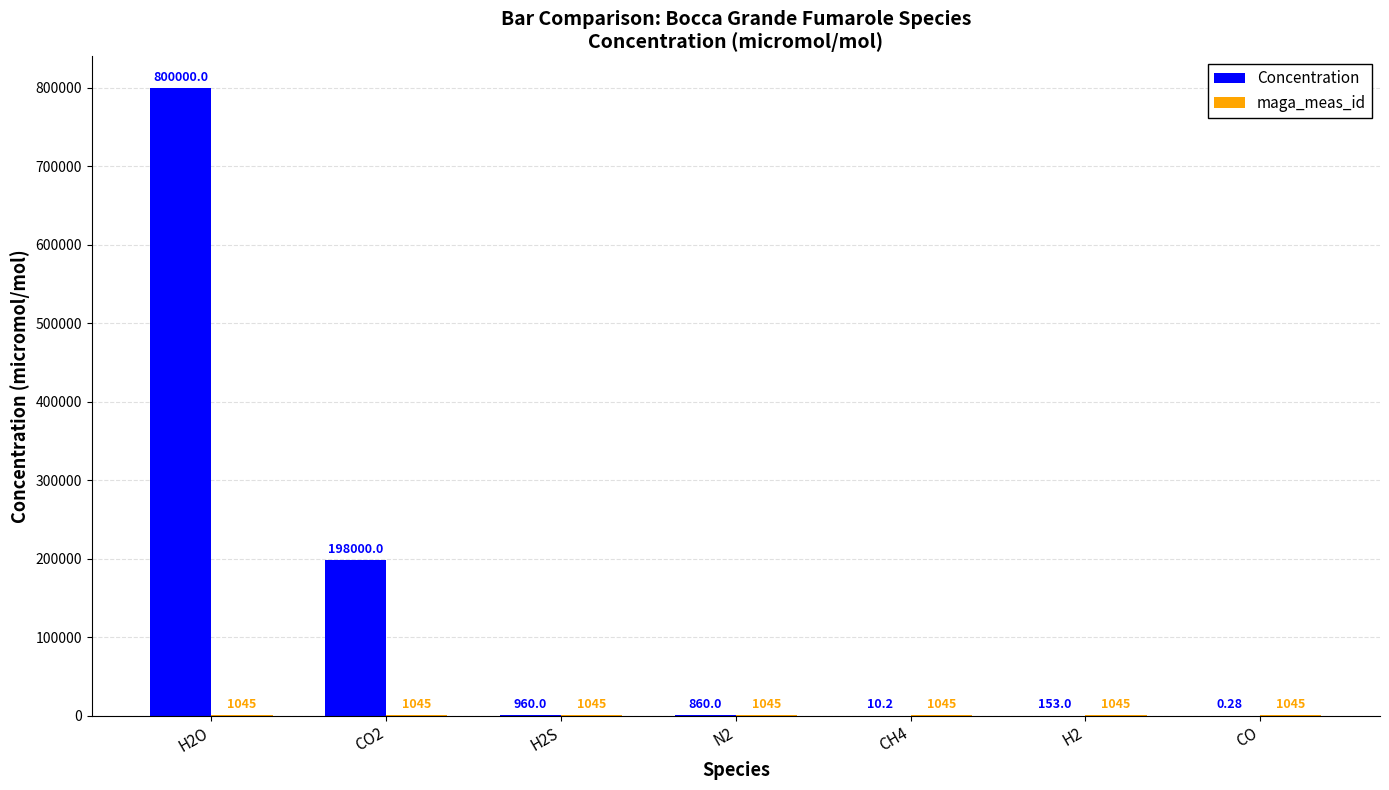

What is the total value across all series at H2S?

2005.0